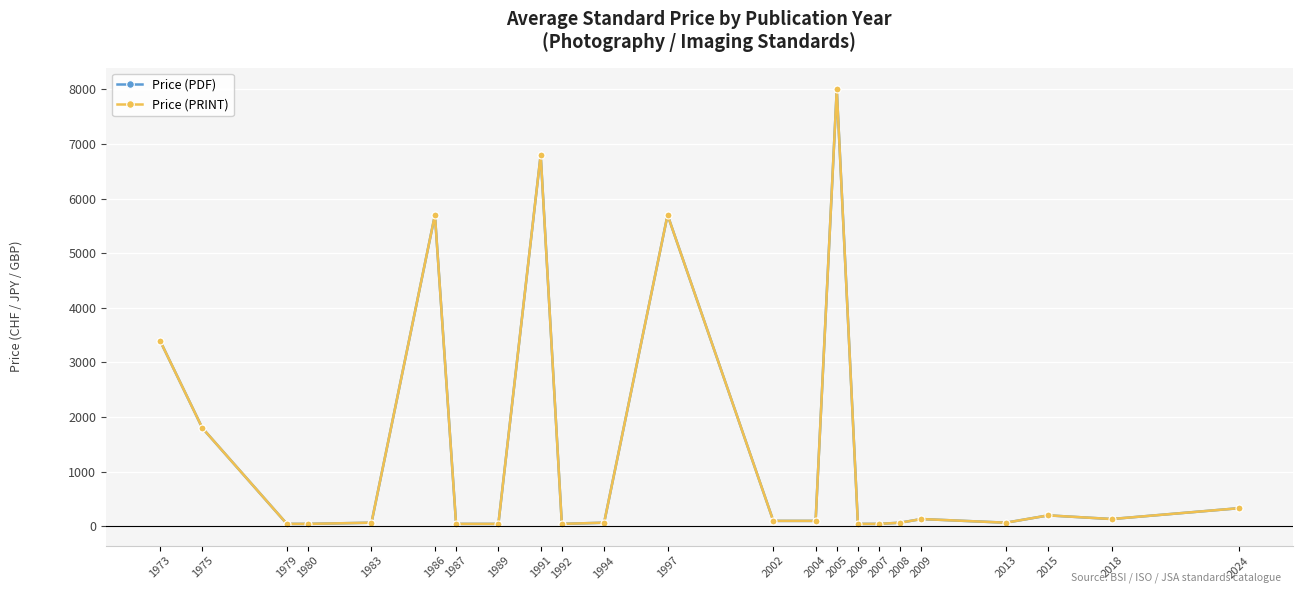

What is the total value across all series at 2024?

660